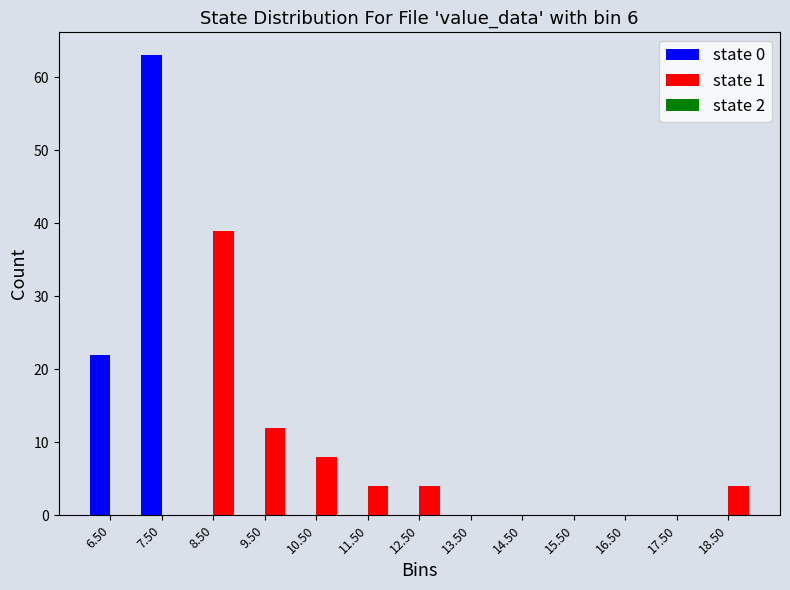

In the state 0 series, which range on the x-axis has the tallest bar?

7 to 8